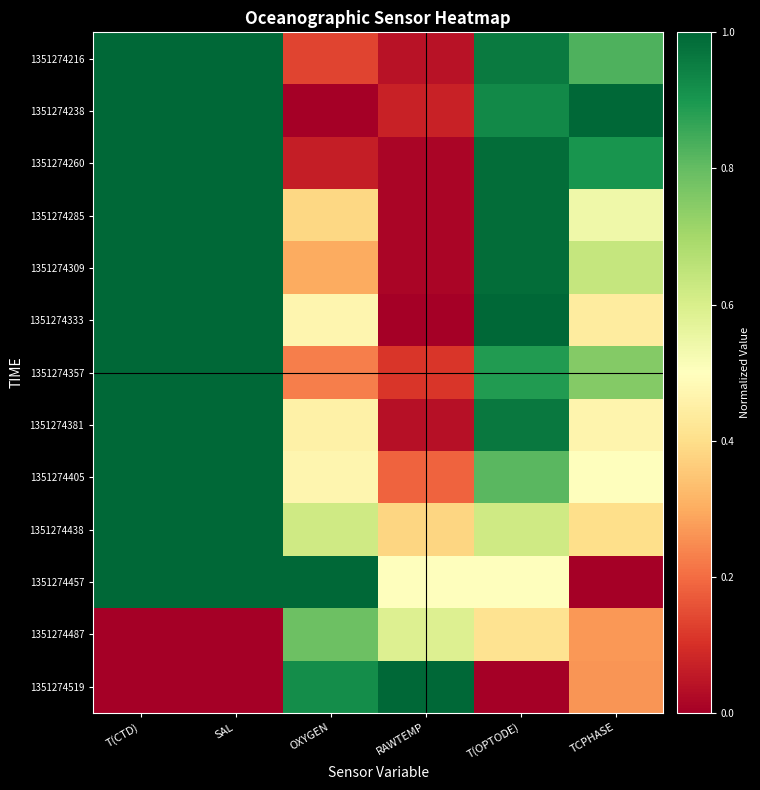

Which has a higher value, T(OPTODE) or TCPHASE?

T(OPTODE)